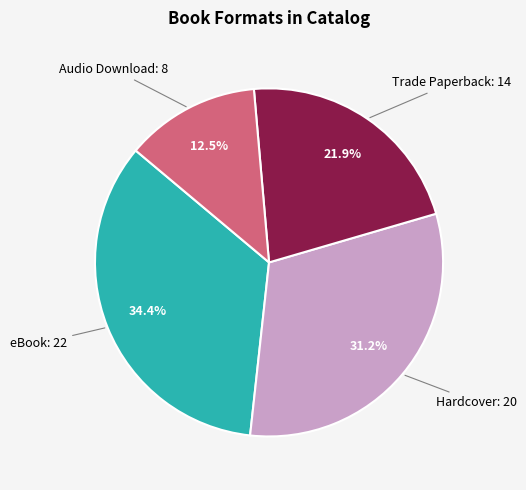

How many segments does this pie chart have?

4